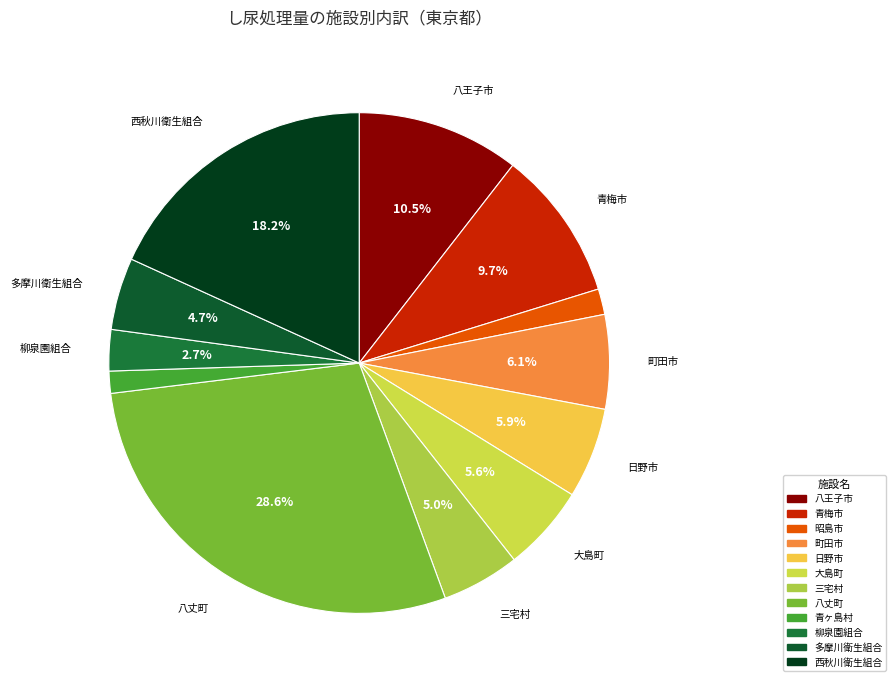

Count the number of slices in the pie.

12